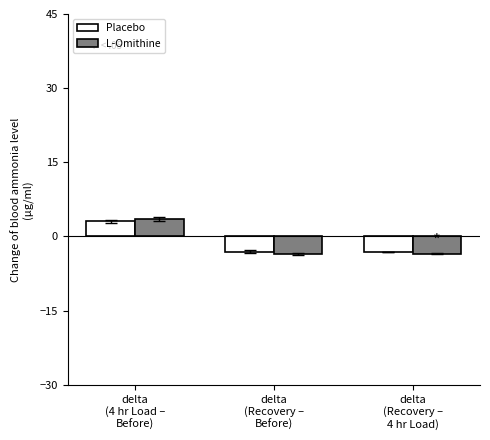

What is the average value of the Placebo series?

-1.0